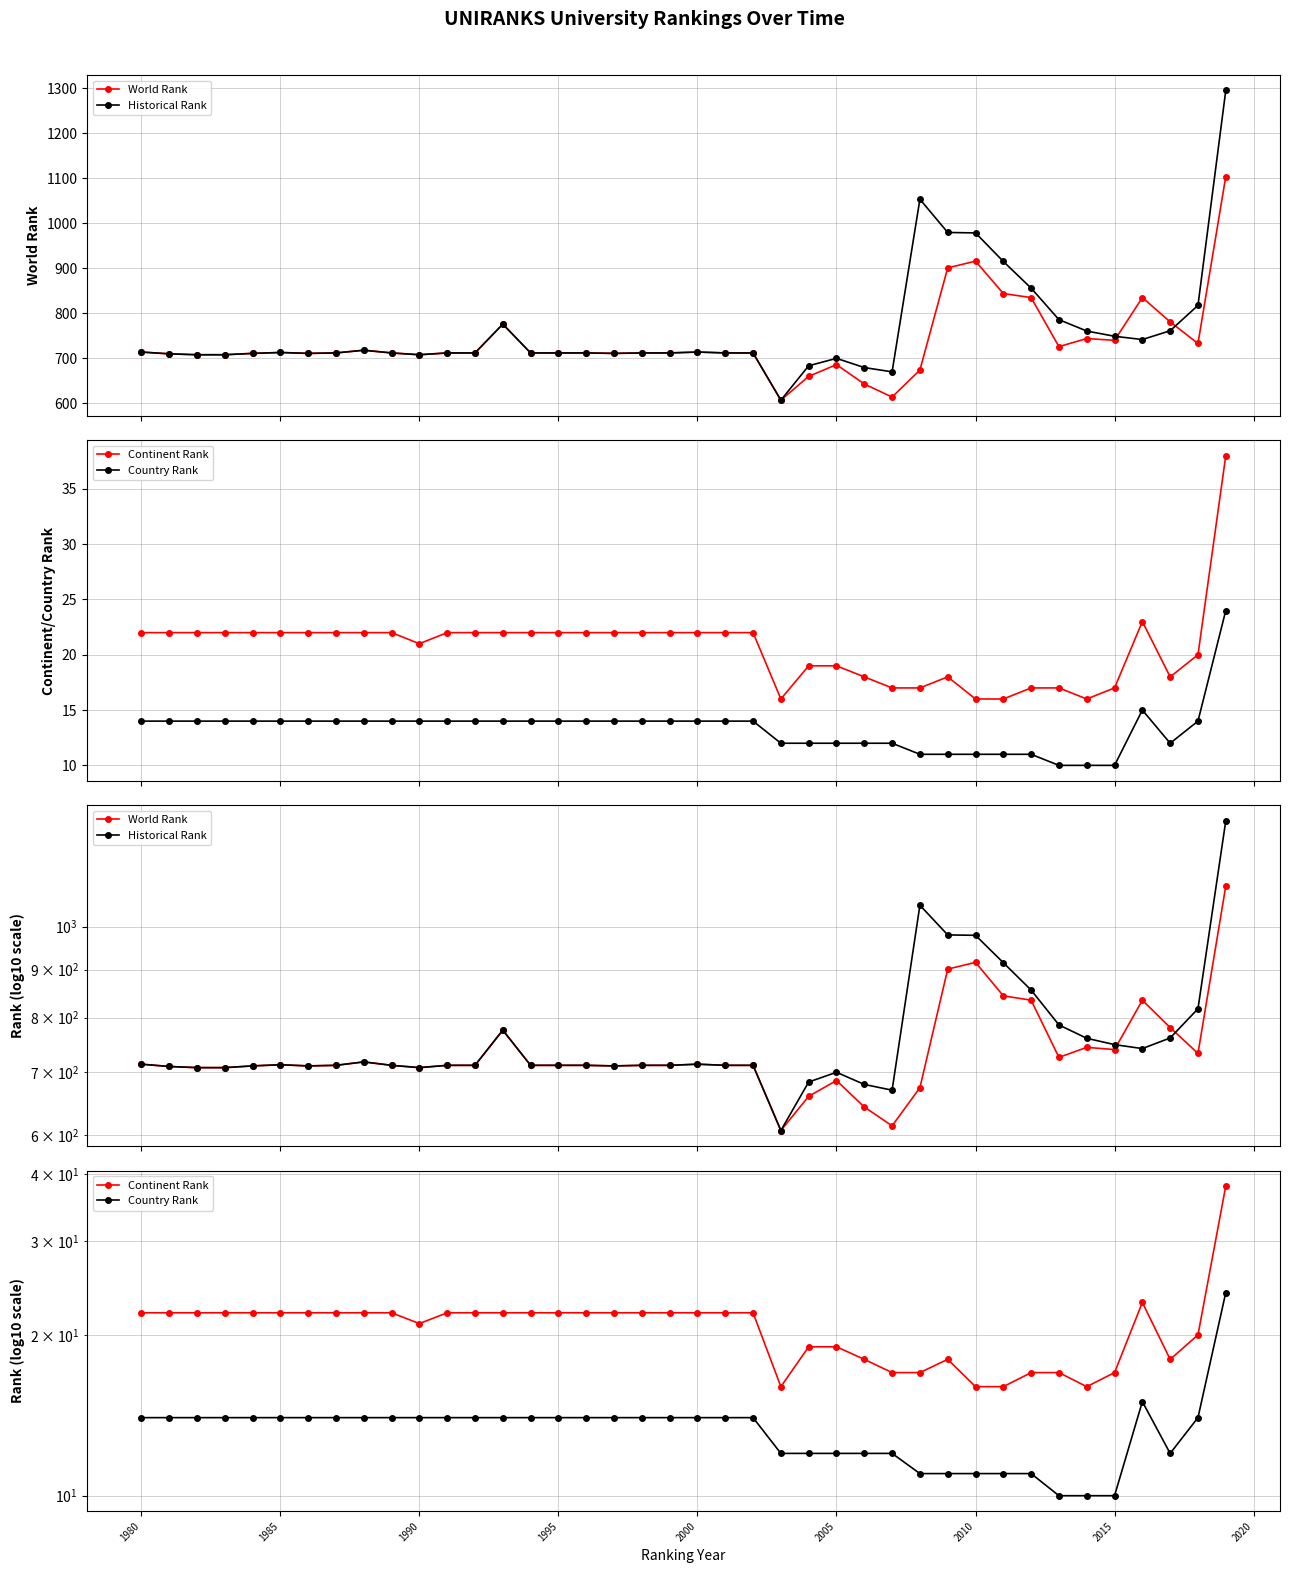

True or false: Historical Rank and Continent Rank intersect in this chart.

False